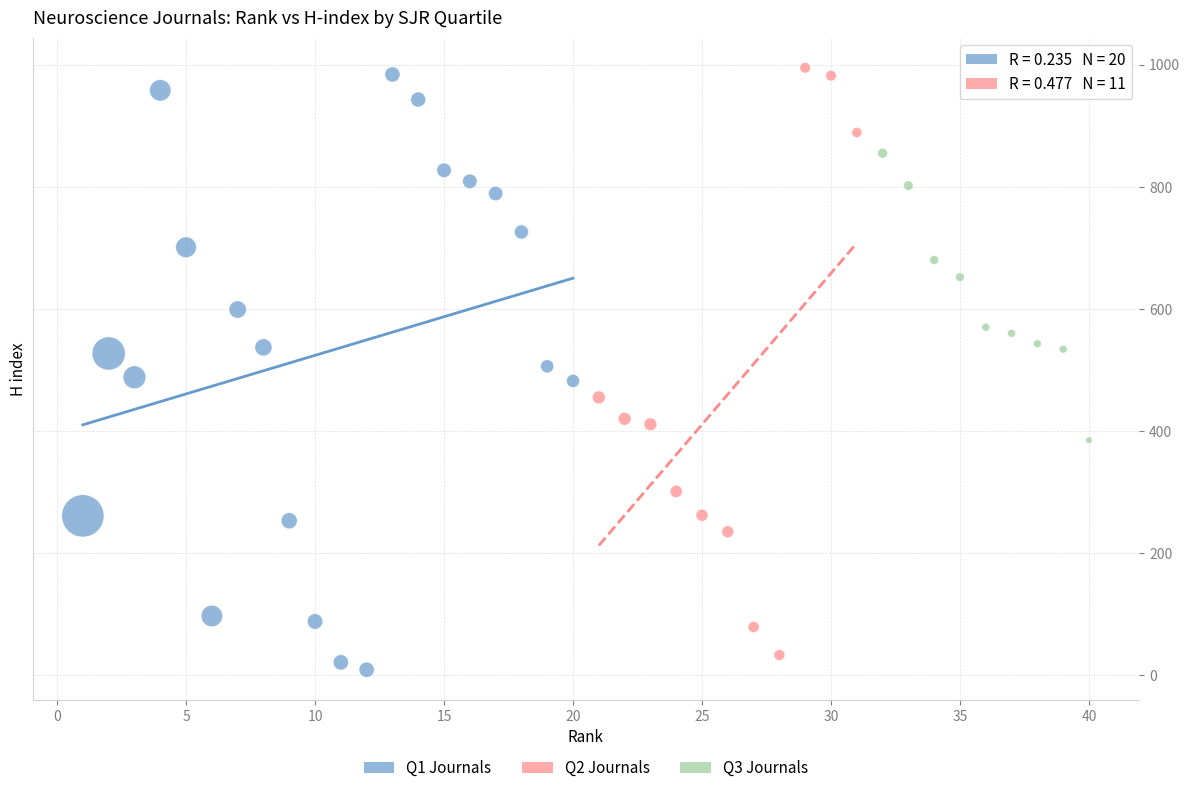

What are all the series names shown in the legend?

Q1 Journals, Q2 Journals, Q3 Journals